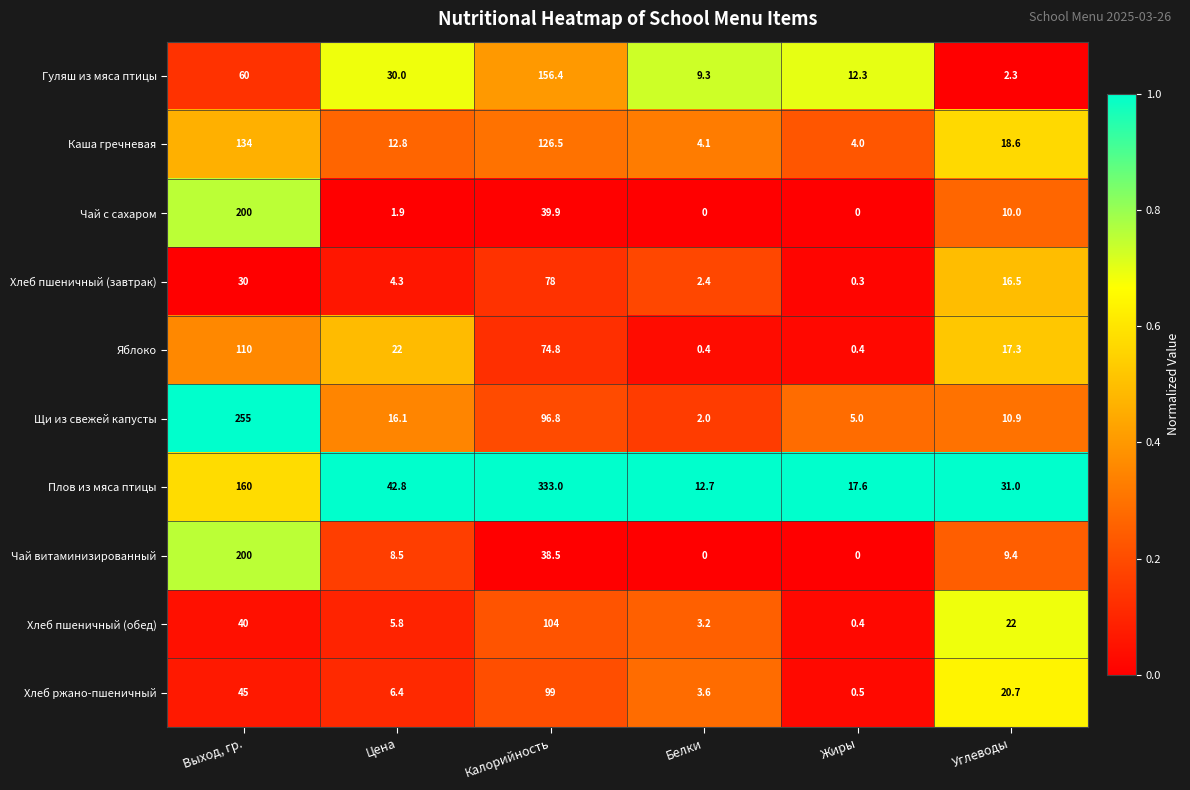

Where is Хлеб пшеничный (обед) nearest to the value 52?

Выход, гр.